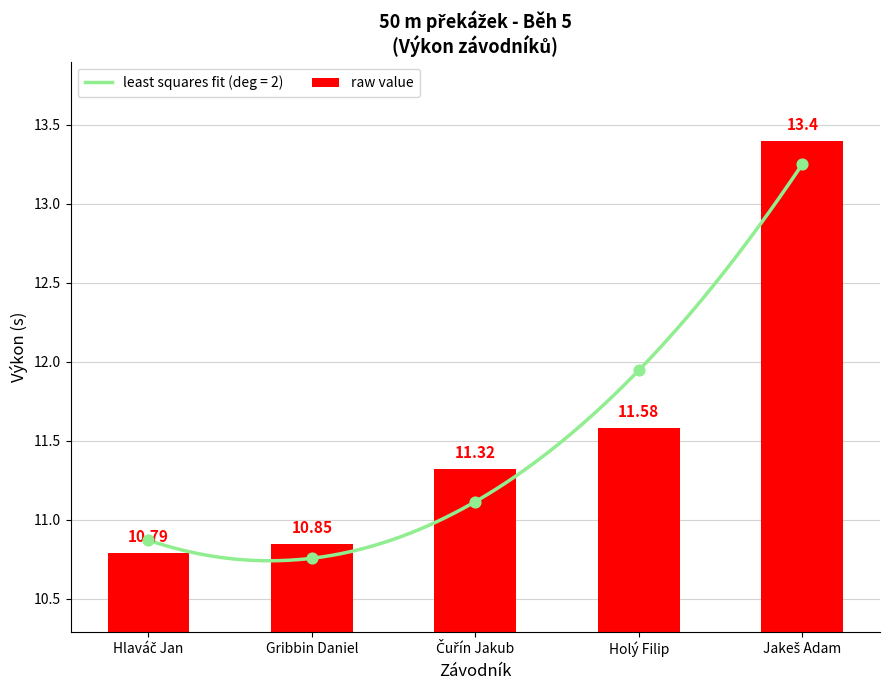

Between Hlaváč Jan and Čuřín Jakub, which is larger?

Čuřín Jakub